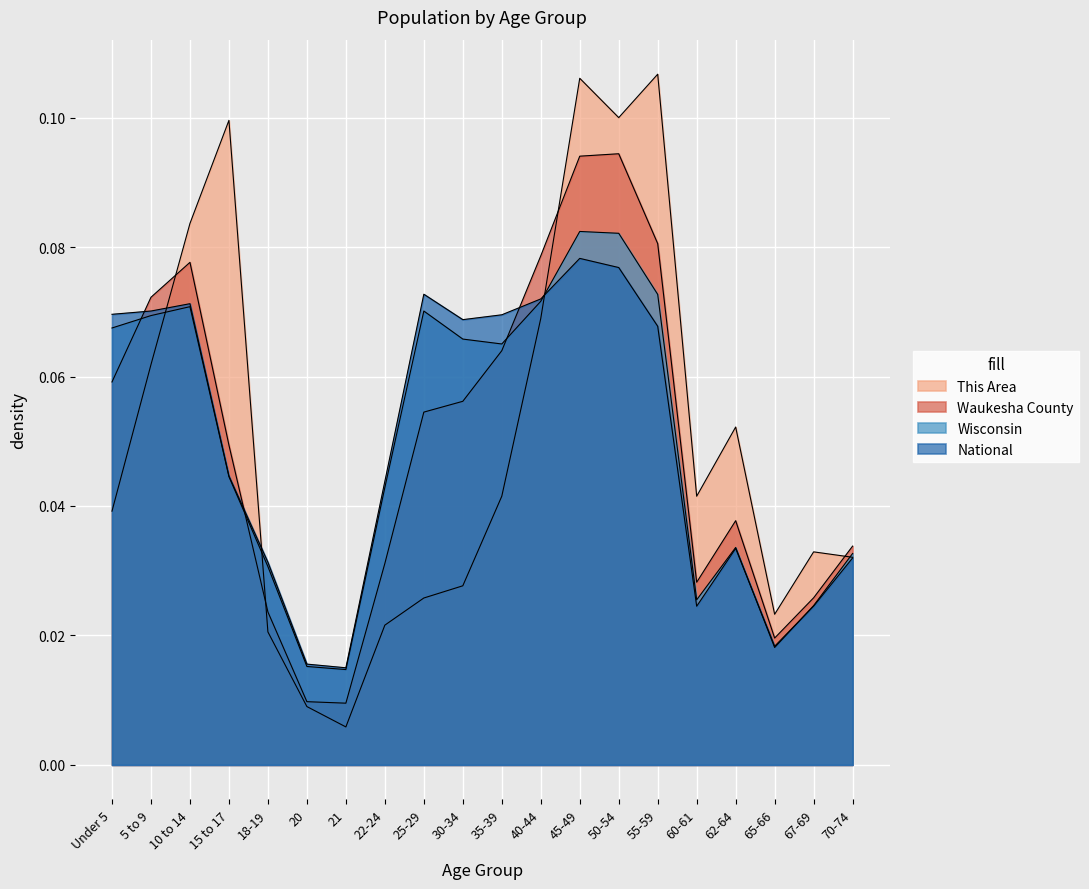

Reading right to left, extract all data points from this chart.

This Area: 70-74=0.0	67-69=0.0	65-66=0.0	62-64=0.1	60-61=0.0	55-59=0.1	50-54=0.1	45-49=0.1	40-44=0.1	35-39=0.0	30-34=0.0	25-29=0.0	22-24=0.0	21=0.0	20=0.0	18-19=0.0	15 to 17=0.1	10 to 14=0.1	5 to 9=0.1	Under 5=0.0
Waukesha County: 70-74=0.0	67-69=0.0	65-66=0.0	62-64=0.0	60-61=0.0	55-59=0.1	50-54=0.1	45-49=0.1	40-44=0.1	35-39=0.1	30-34=0.1	25-29=0.1	22-24=0.0	21=0.0	20=0.0	18-19=0.0	15 to 17=0.0	10 to 14=0.1	5 to 9=0.1	Under 5=0.1
Wisconsin: 70-74=0.0	67-69=0.0	65-66=0.0	62-64=0.0	60-61=0.0	55-59=0.1	50-54=0.1	45-49=0.1	40-44=0.1	35-39=0.1	30-34=0.1	25-29=0.1	22-24=0.0	21=0.0	20=0.0	18-19=0.0	15 to 17=0.0	10 to 14=0.1	5 to 9=0.1	Under 5=0.1
National: 70-74=0.0	67-69=0.0	65-66=0.0	62-64=0.0	60-61=0.0	55-59=0.1	50-54=0.1	45-49=0.1	40-44=0.1	35-39=0.1	30-34=0.1	25-29=0.1	22-24=0.0	21=0.0	20=0.0	18-19=0.0	15 to 17=0.0	10 to 14=0.1	5 to 9=0.1	Under 5=0.1